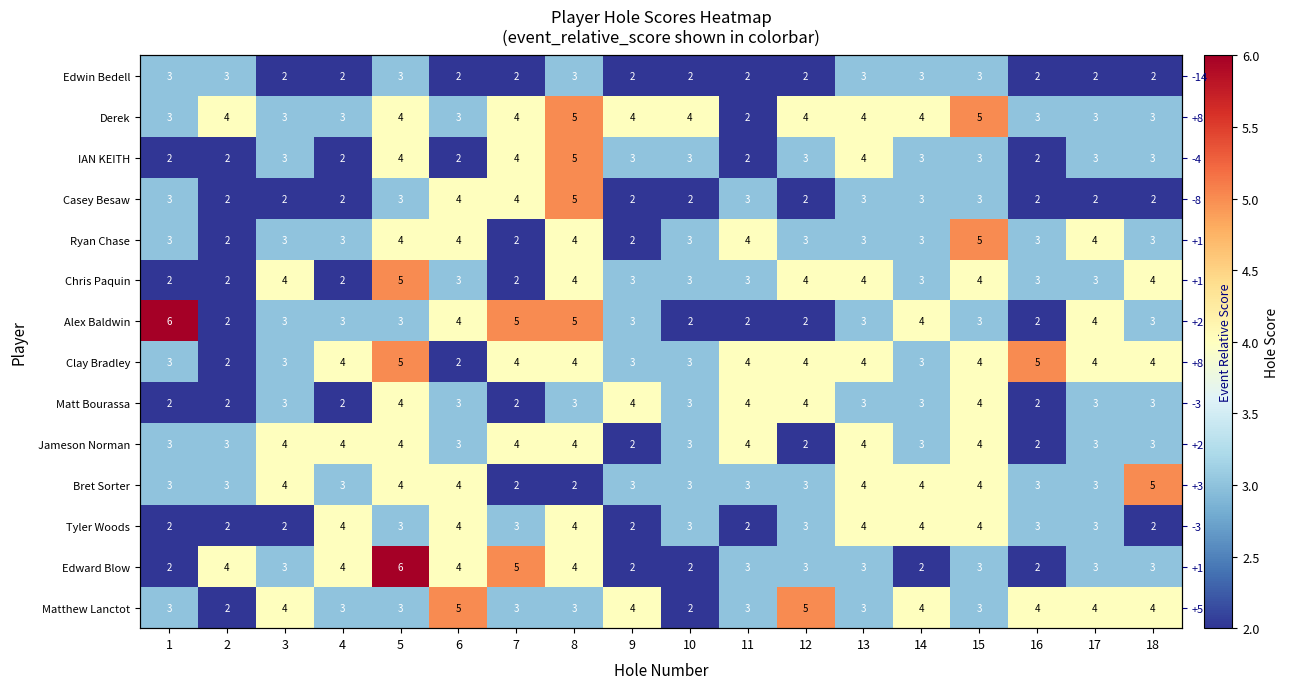

What is the total value across all series at 1?

40